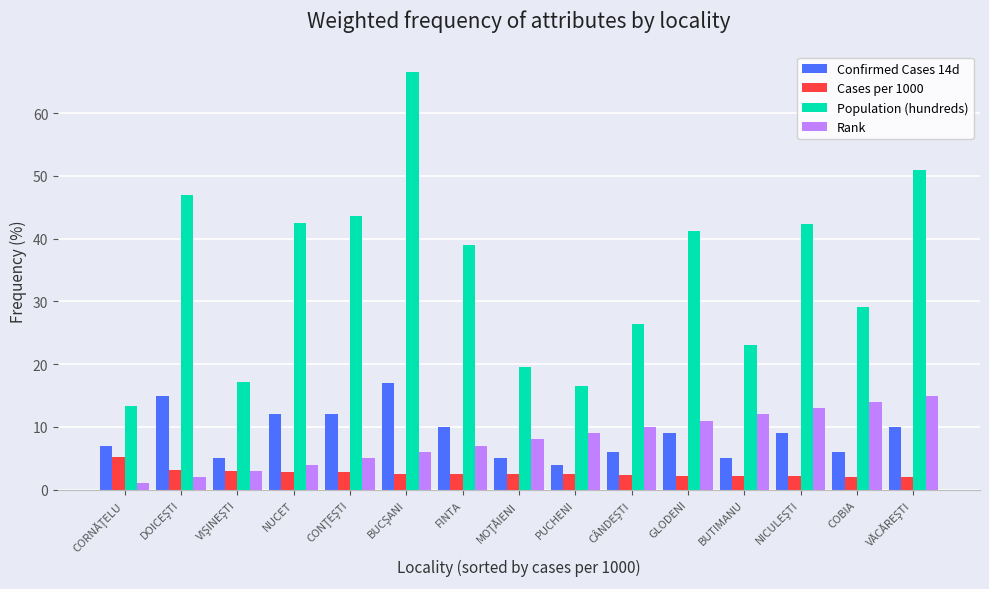

What is the spread (max minus min) of values at PUCHENI?

14.0